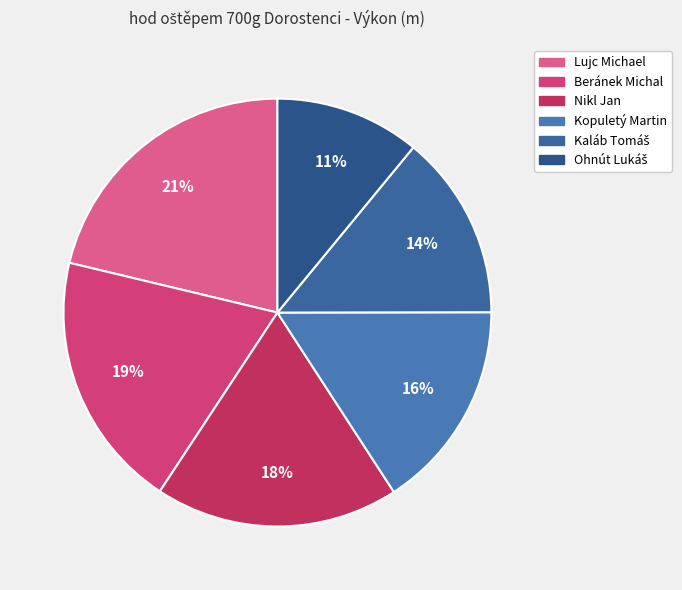

Rank the categories by value from highest to lowest.

Lujc Michael, Beránek Michal, Nikl Jan, Kopuletý Martin, Kaláb Tomáš, Ohnút Lukáš